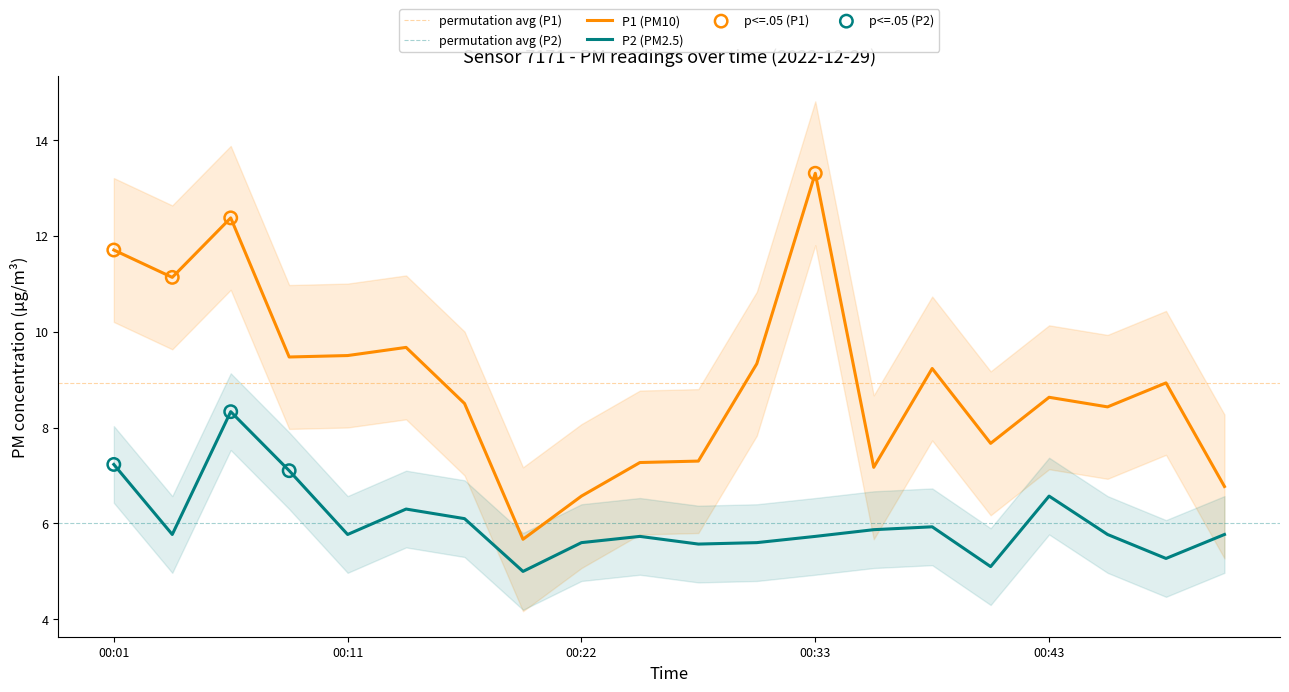

True or false: P2 (PM2.5) and P1 (PM10) intersect in this chart.

False